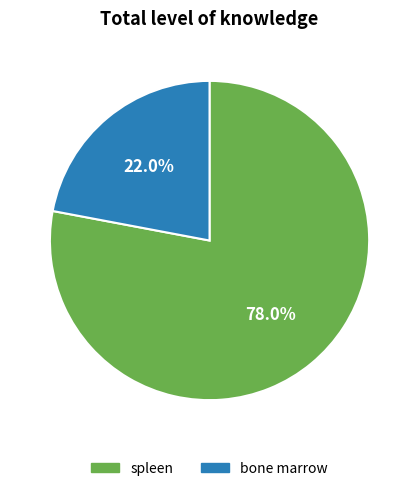

The bone marrow slice represents 17% of the pie. True or false?

False